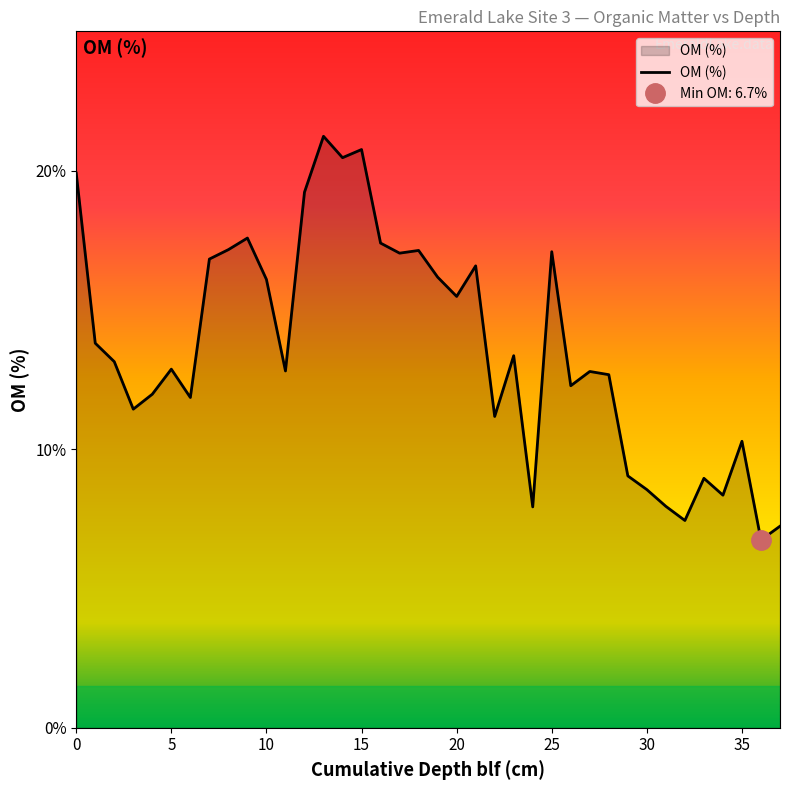

What is the sum of all values?

518.8